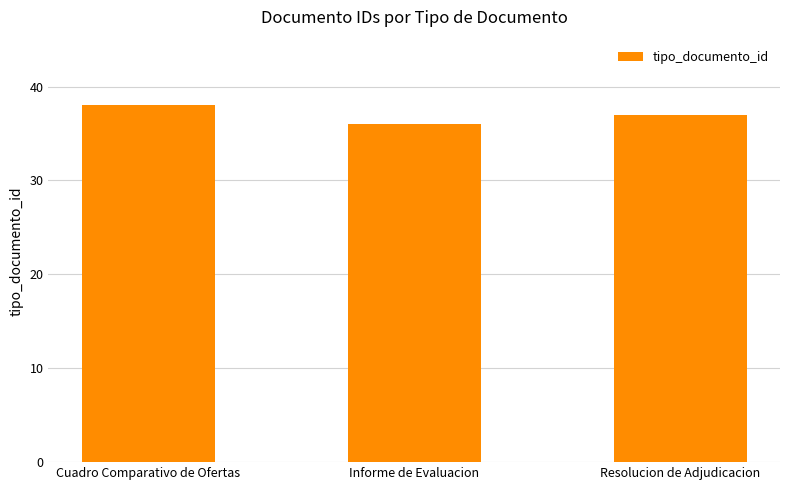

Is it true that the value at Resolucion de Adjudicacion is 37?

True